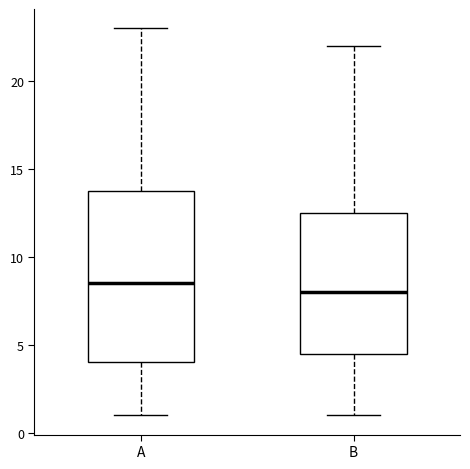

Reading left to right, read every box against the y-axis: the position of its median line, the range the box covers, and the ends of its whiskers. The values are not printed on the chart, so give them approximately, as read against the axis.

A: median 8.5, box 4.0 to 14.0, whiskers 1.0 to 23.0
B: median 8.0, box 4.5 to 12.5, whiskers 1.0 to 22.0